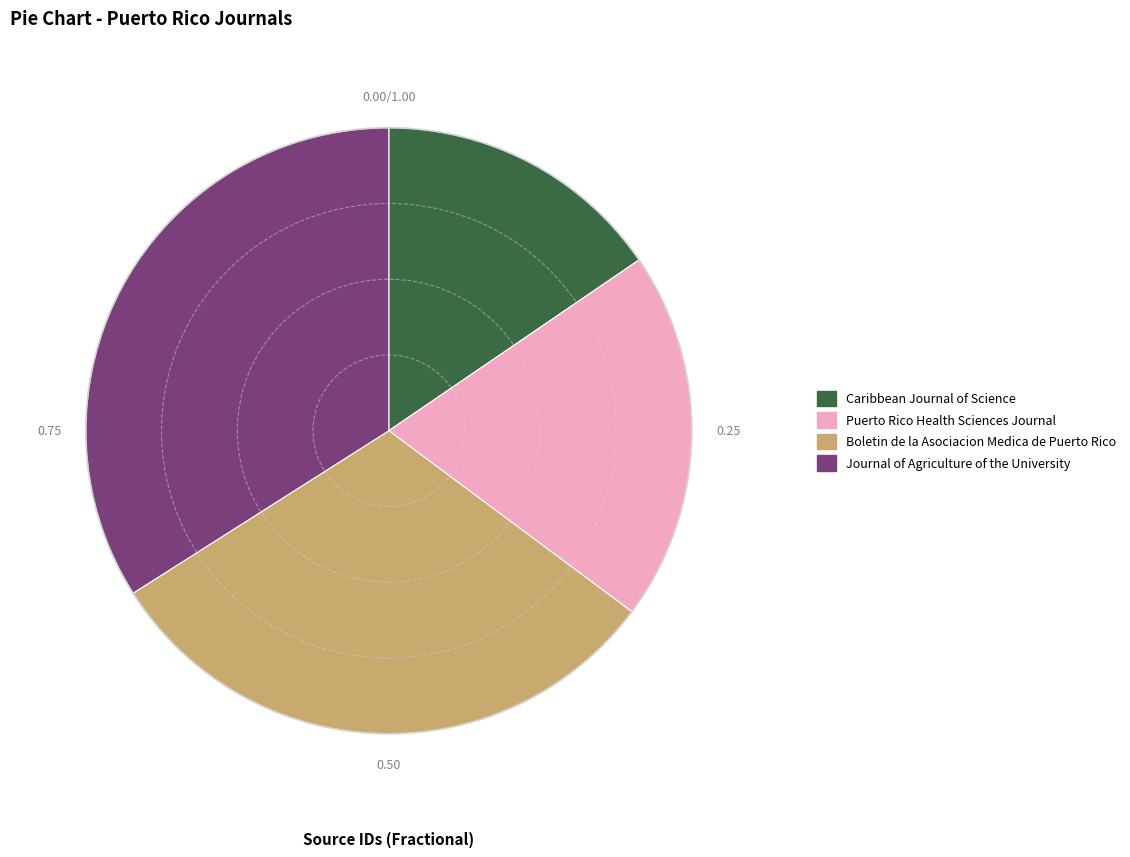

Do Journal of Agriculture of the University and Caribbean Journal of Science together represent more than half of the pie?

No